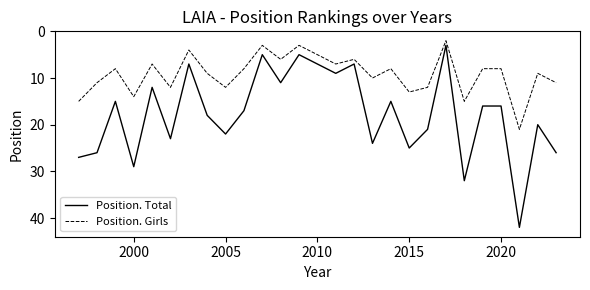

Rank the series by their maximum value, from lowest to highest.

Position. Girls, Position. Total